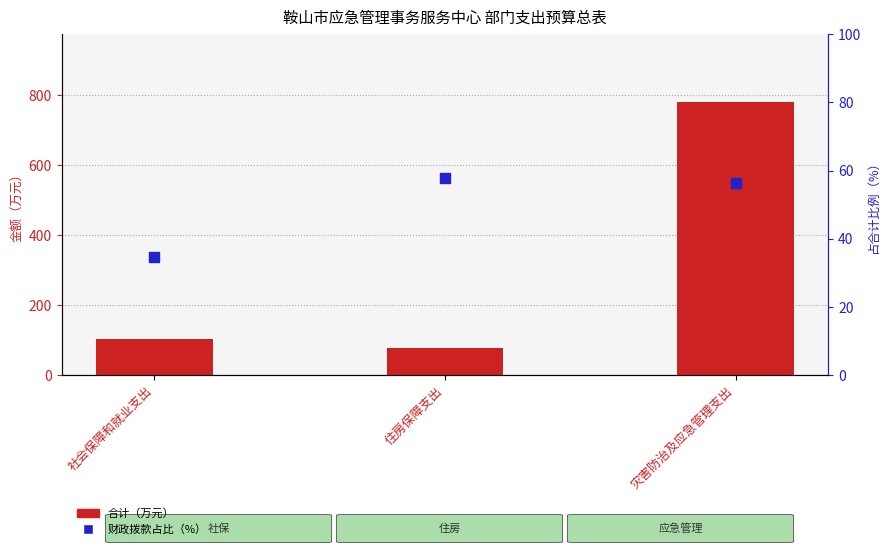

Which series contains the highest Y value?

合计（万元）